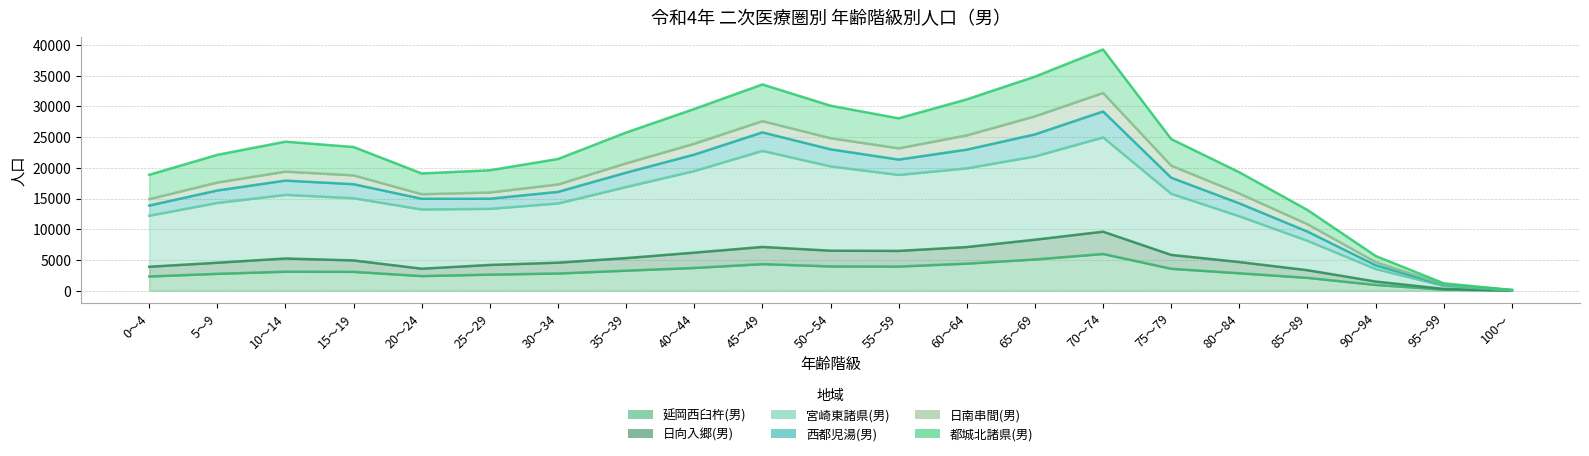

Reading left to right, what are all the values shown in this chart?

延岡西臼杵(男): 0～4=2309	5～9=2745	10～14=3086	15～19=3063	20～24=2375	25～29=2611	30～34=2796	35～39=3258	40～44=3696	45～49=4322	50～54=3948	55～59=3925	60～64=4402	65～69=5080	70～74=5970	75～79=3566	80～84=2832	85～89=2085	90～94=935	95～99=171	100～=17
日向入郷(男): 0～4=3891	5～9=4546	10～14=5238	15～19=4919	20～24=3577	25～29=4185	30～34=4556	35～39=5301	40～44=6187	45～49=7116	50～54=6504	55～59=6472	60～64=7098	65～69=8295	70～74=9602	75～79=5821	80～84=4659	85～89=3330	90～94=1486	95～99=288	100～=26
宮崎東諸県(男): 0～4=12207	5～9=14284	10～14=15597	15～19=15051	20～24=13223	25～29=13319	30～34=14200	35～39=16874	40～44=19470	45～49=22757	50～54=20235	55～59=18843	60～64=19915	65～69=21855	70～74=24947	75～79=15776	80～84=12112	85～89=8118	90～94=3532	95～99=764	100～=70
西都児湯(男): 0～4=14900	5～9=17603	10～14=19379	15～19=18770	20～24=15701	25～29=15982	30～34=17288	35～39=20725	40～44=23919	45～49=27601	50～54=24824	55～59=23170	60～64=25284	65～69=28381	70～74=32179	75～79=20352	80～84=15816	85～89=10820	90～94=4652	95～99=1020	100～=97
都城北諸県(男): 0～4=18860	5～9=22107	10～14=24255	15～19=23382	20～24=19079	25～29=19598	30～34=21432	35～39=25740	40～44=29574	45～49=33570	50～54=30109	55～59=28052	60～64=31142	65～69=34836	70～74=39264	75～79=24675	80～84=19270	85～89=13134	90～94=5652	95～99=1196	100～=109